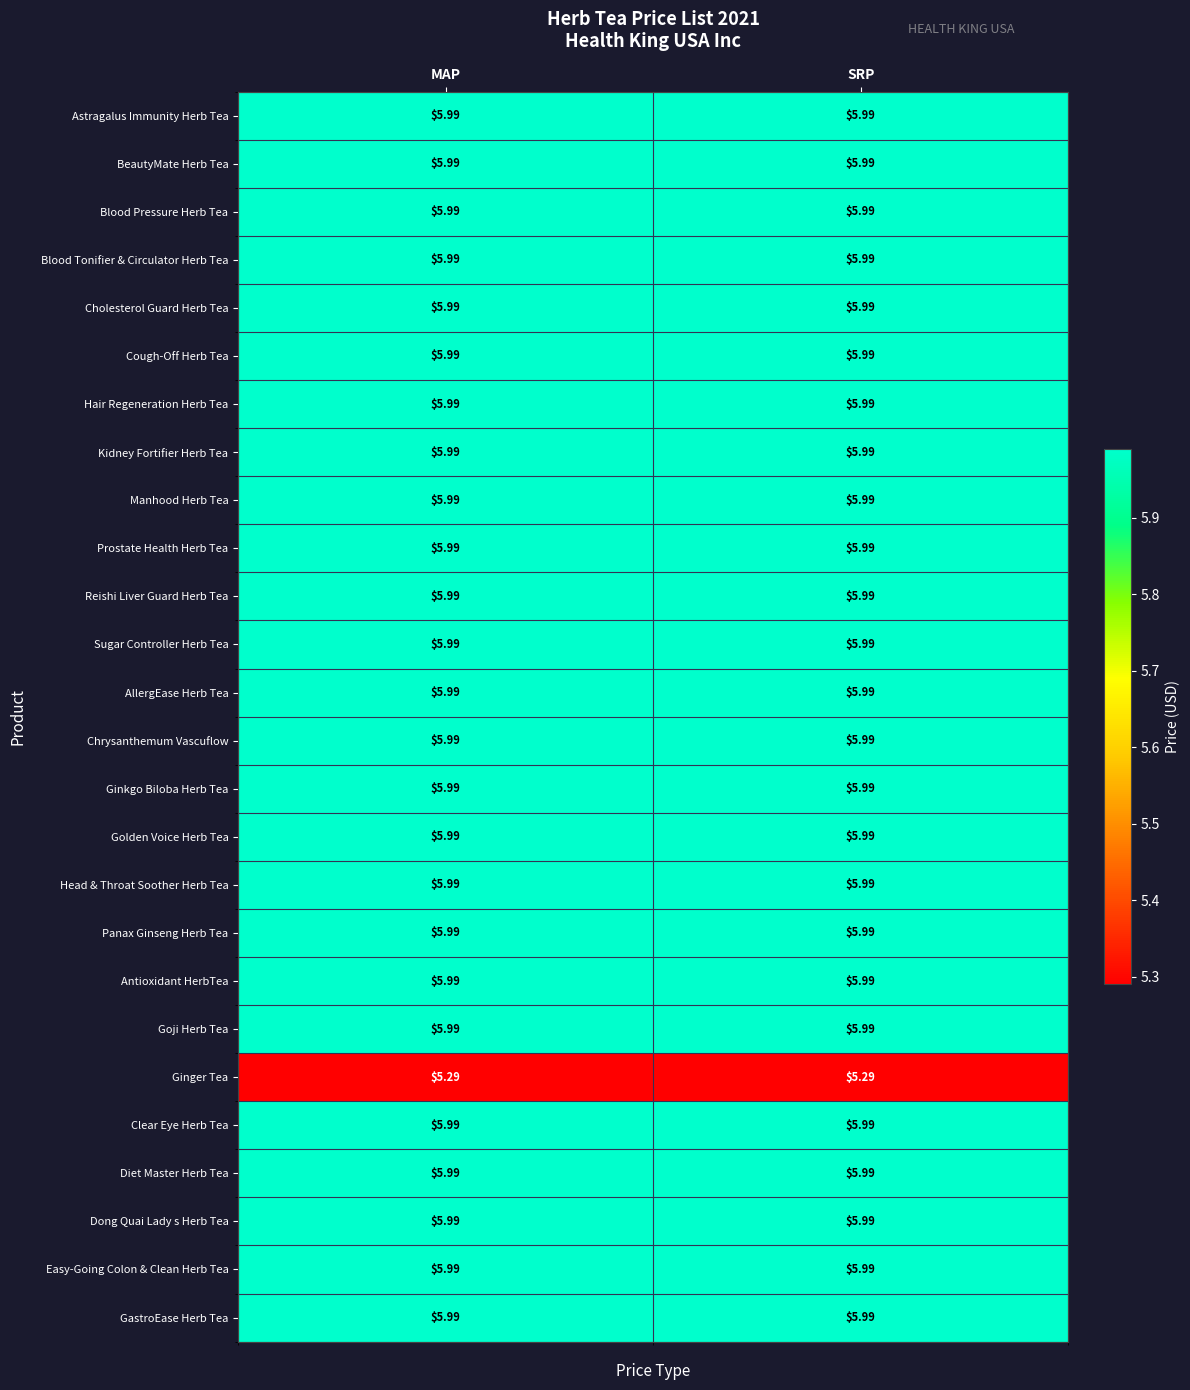

What is the maximum value shown in the chart?

6.0